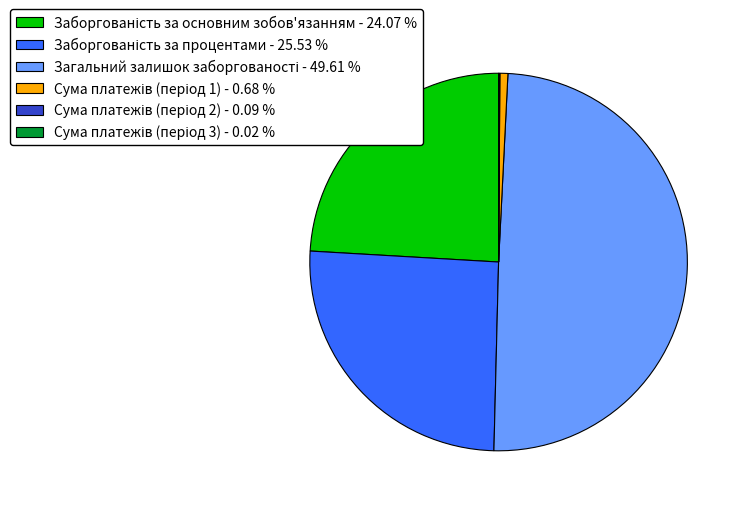

Is it true that Сума платежів (період 2) is 0% of the pie?

True